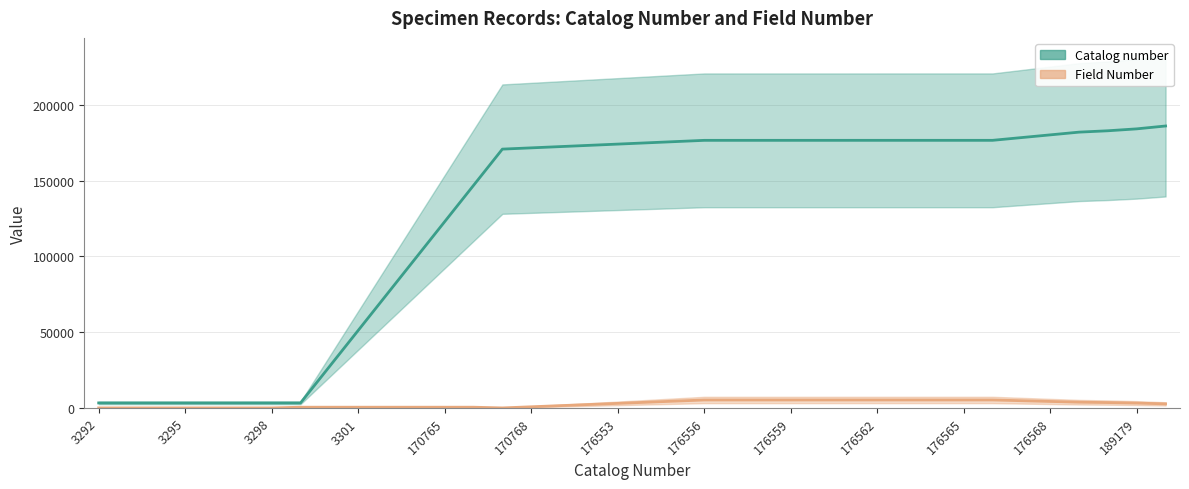

How many values in the Catalog number series exceed 174902?

18